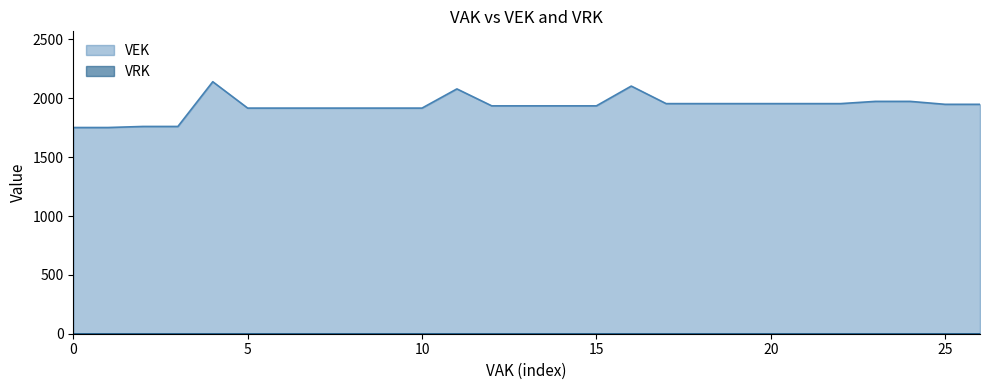

What is the difference between the maximum and minimum values in the VEK series?

389